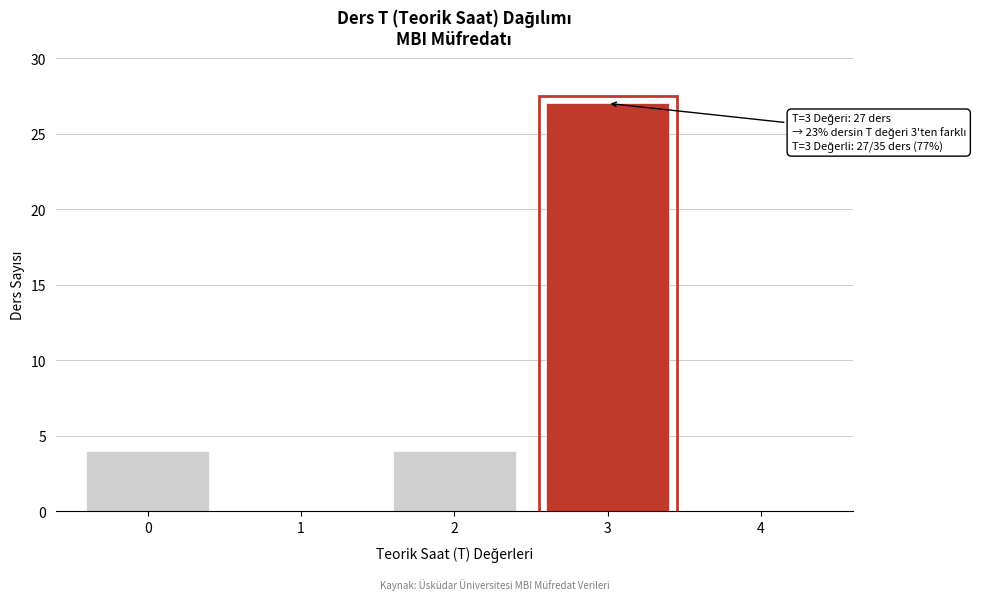

Reading left to right, what are all the values shown in this chart?

0=4	1=0	2=4	3=27	4=0